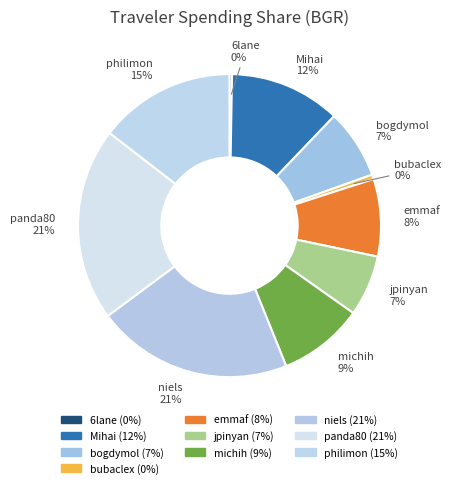

What is the largest slice in the pie chart?

niels